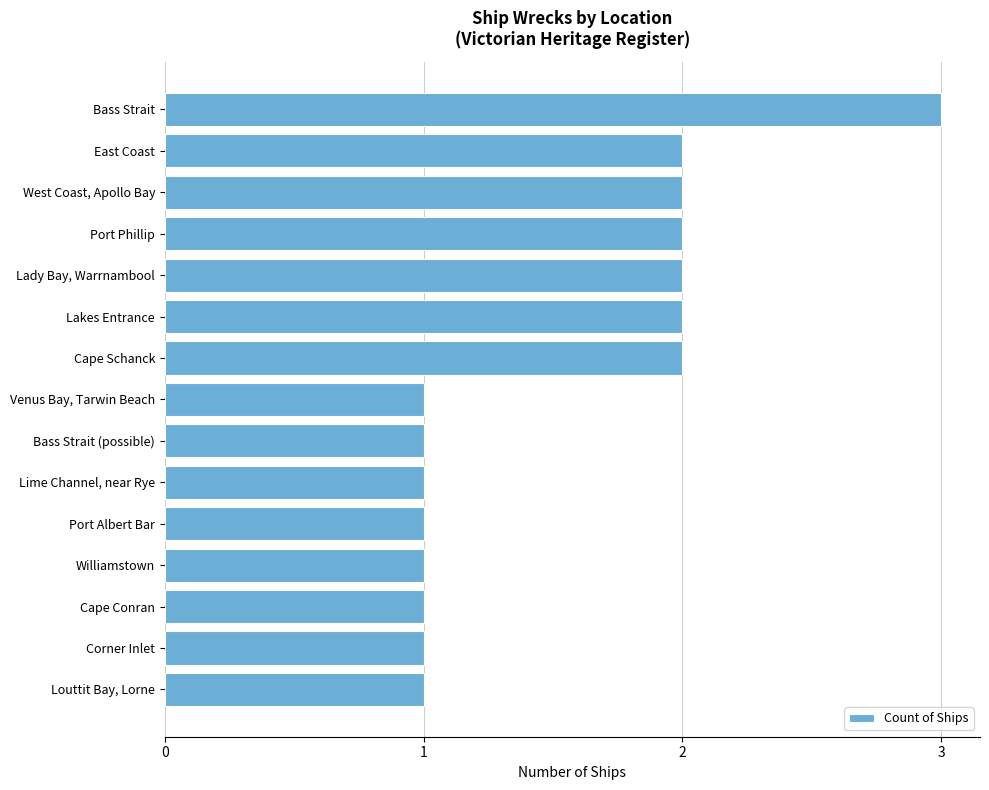

The chart shows a value of 3 at Bass Strait. True or false?

True